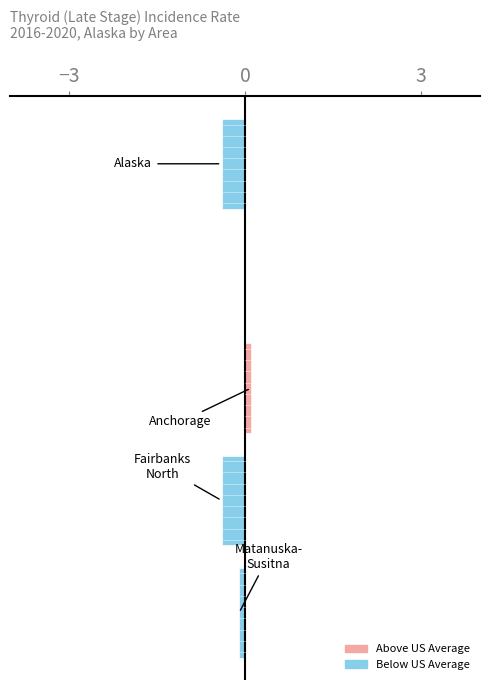

Count the number of categories in the chart.

5